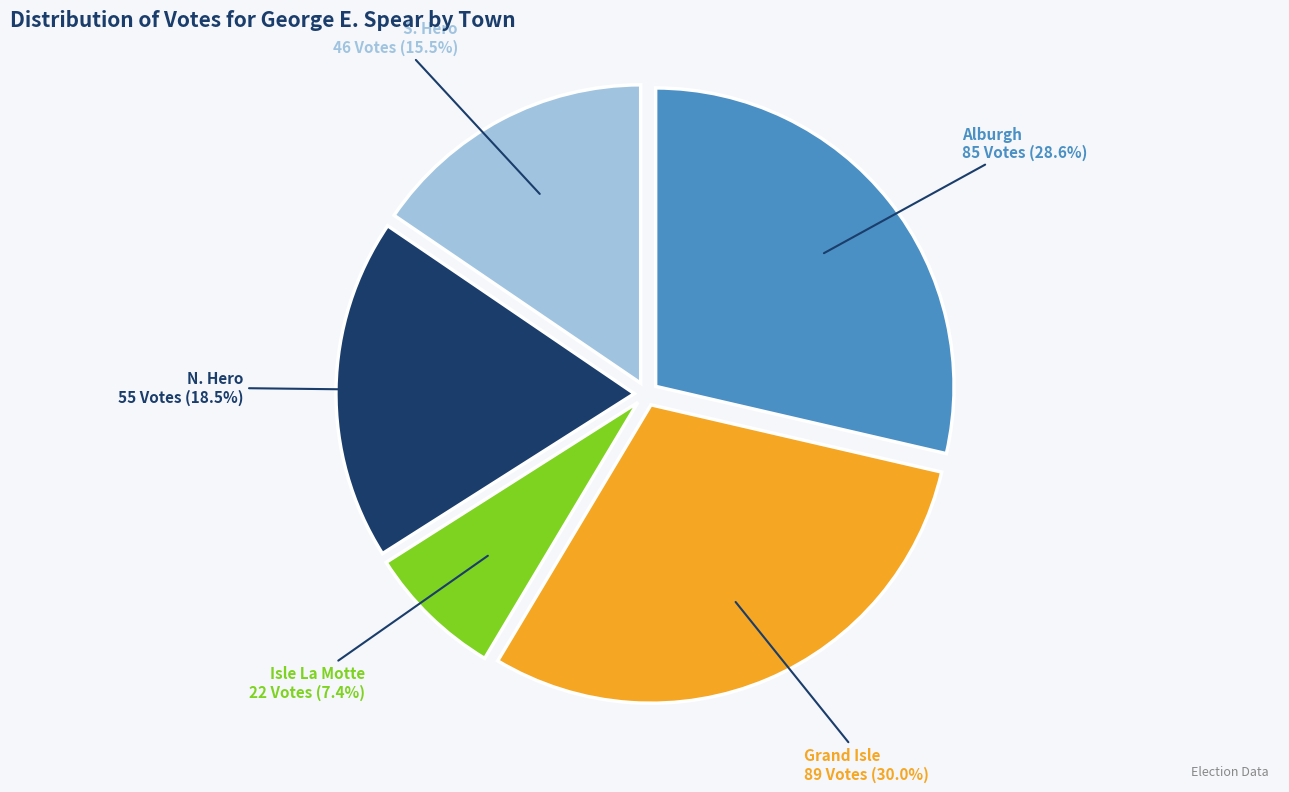

Rank the categories by value from highest to lowest.

Grand Isle, Alburgh, N. Hero, S. Hero, Isle La Motte